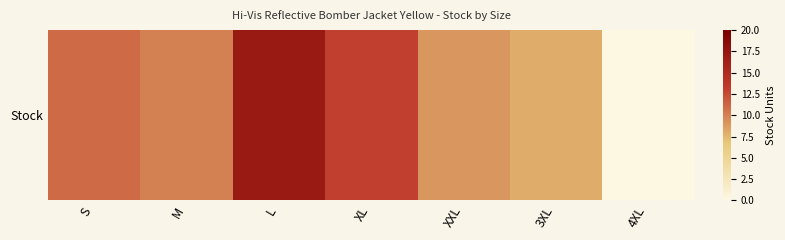

Reading left to right, list all the values displayed in this chart.

11	10	17	13	9	8	0